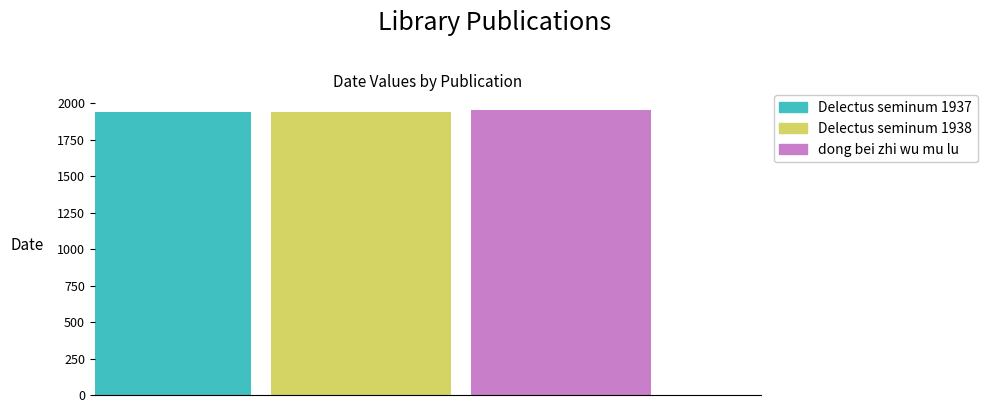

How many bars are there in total?

3